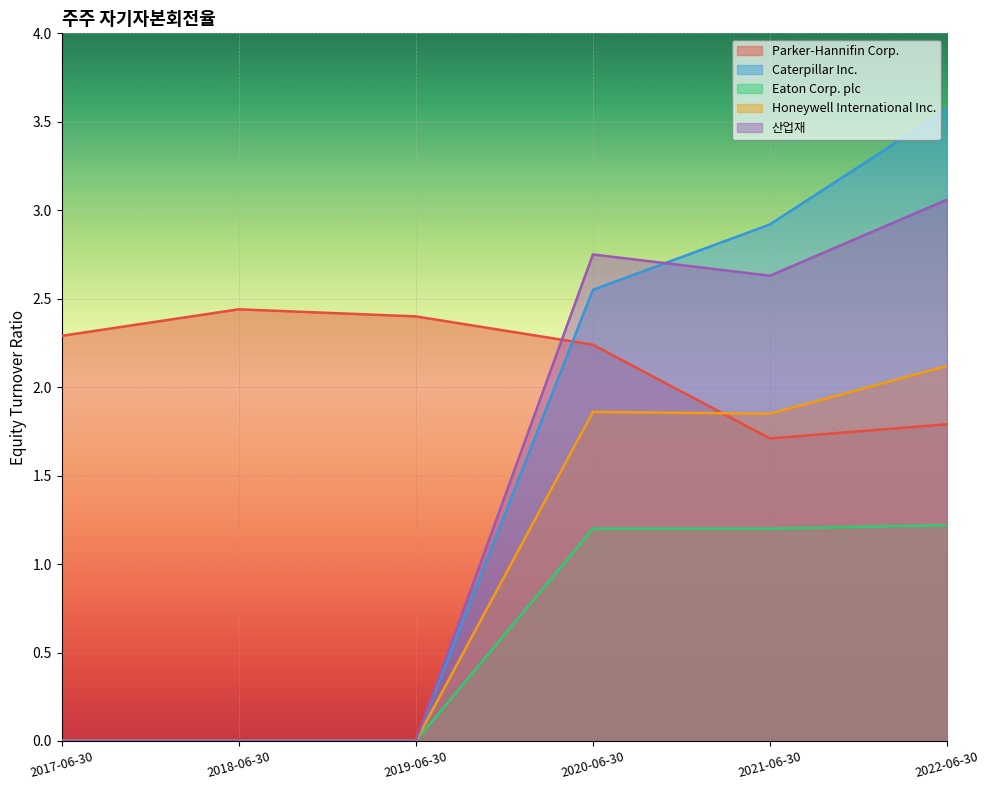

How many lines are shown in the chart?

5